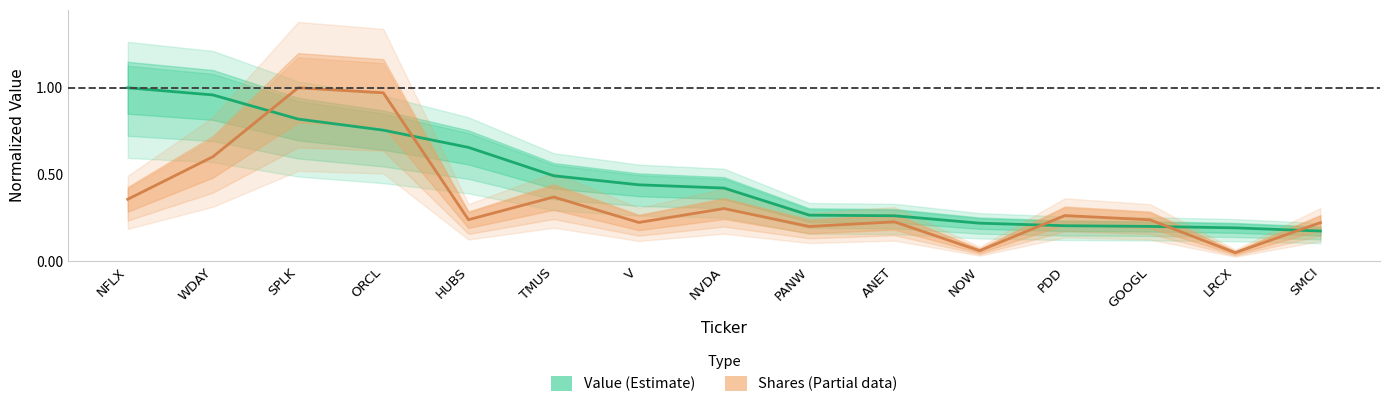

Reading right to left, extract all data points from this chart.

Value: 0.2	0.2	0.2	0.2	0.2	0.3	0.3	0.4	0.4	0.5	0.7	0.8	0.8	1.0	1.0
Shares or principal amount: 0.2	0.0	0.2	0.3	0.1	0.2	0.2	0.3	0.2	0.4	0.2	1.0	1.0	0.6	0.4